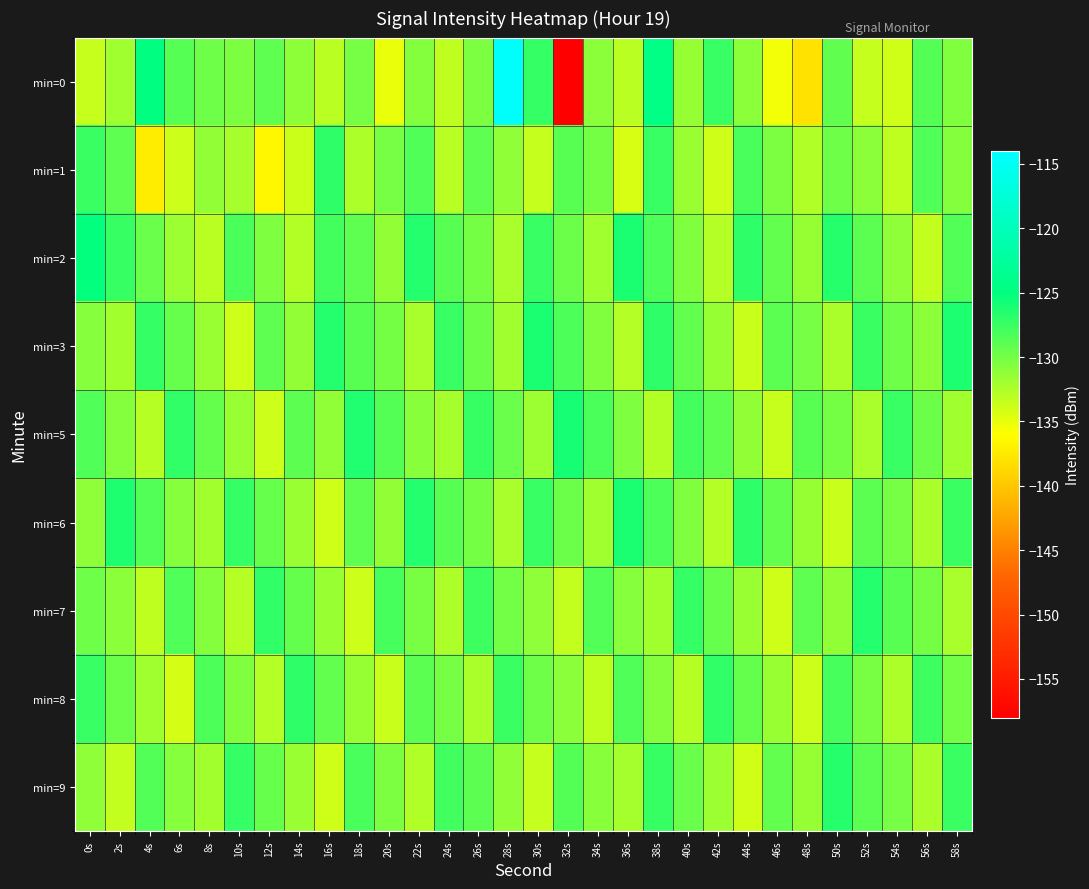

What is the difference between the highest and lowest values at 16s?

7.3